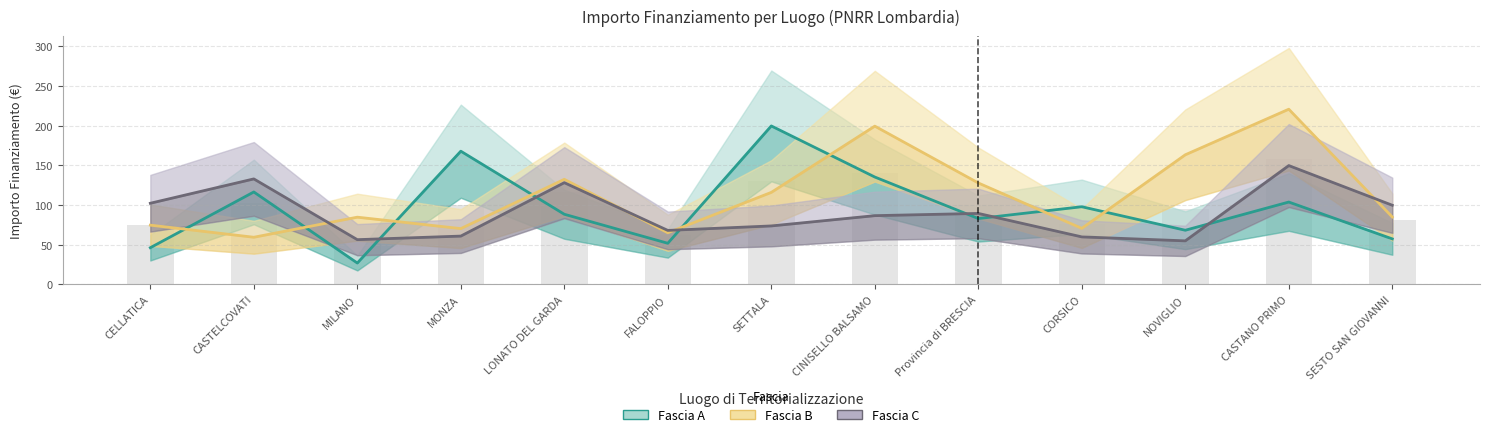

What is the label of the 11th bar from the left?

NOVIGLIO